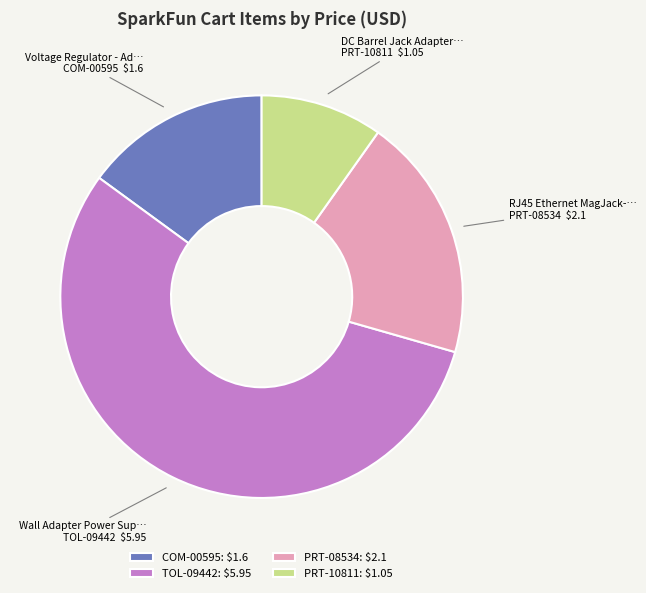

The PRT-08534: $2.1 slice represents 20% of the pie. True or false?

True